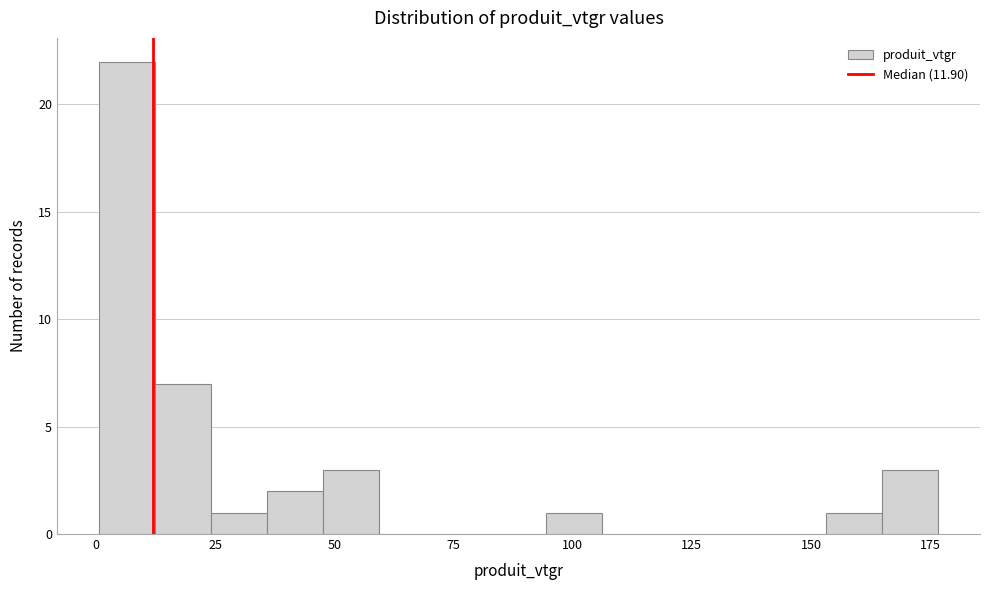

Around what value on the x-axis is the tallest bar? Give the approximate position of its centre, as read against the axis.

5